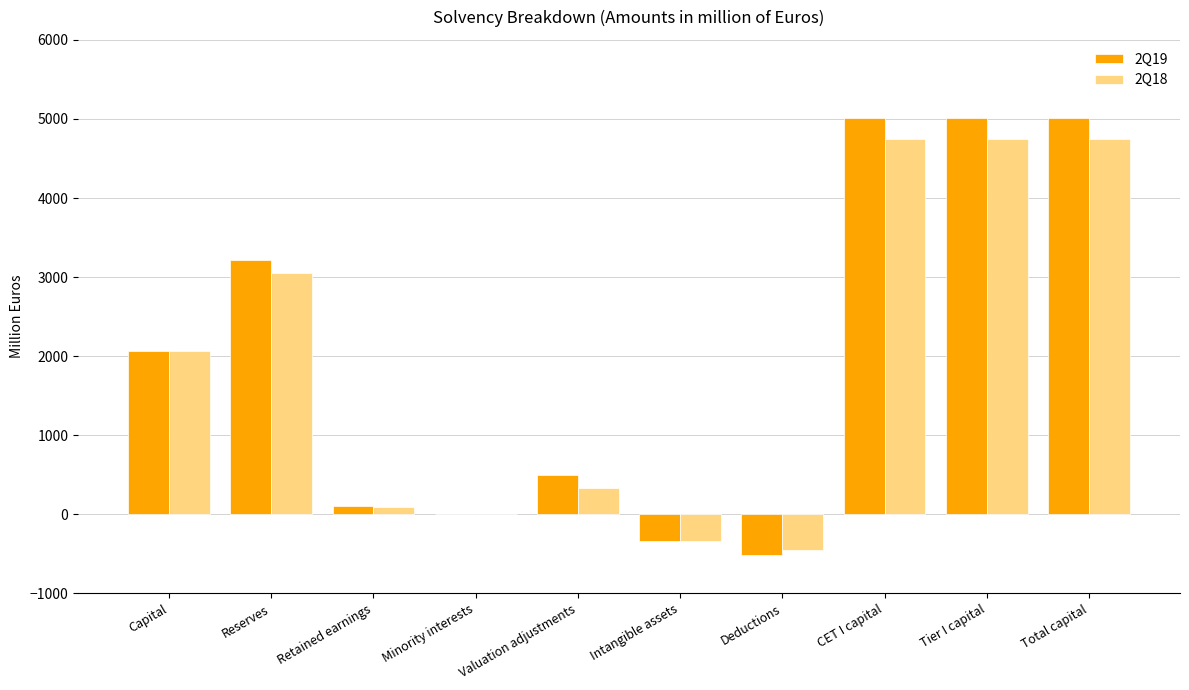

How many categories are shown in the chart?

10